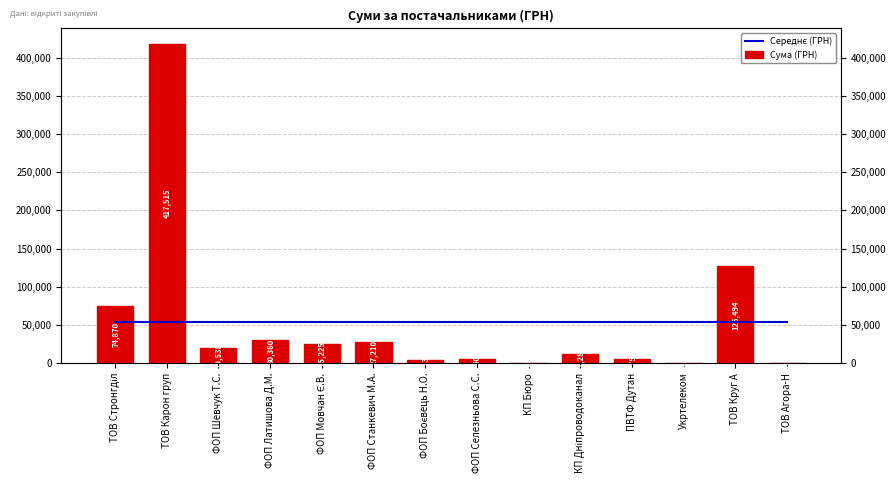

What is the spread (max minus min) of values at ТОВ Агора-Н?

53081.5